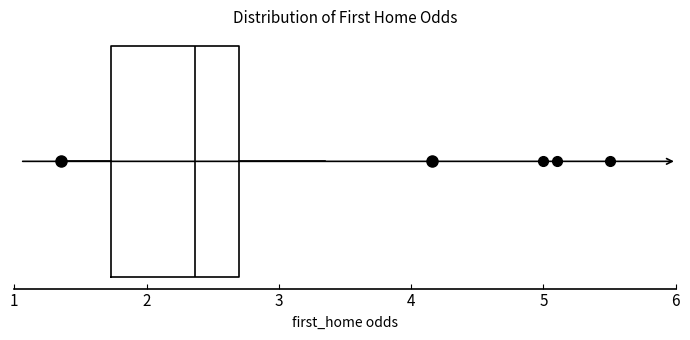

Where is the right edge of the box on the x-axis? The values are not printed on the chart, so give them approximately, as read against the axis.

2.7